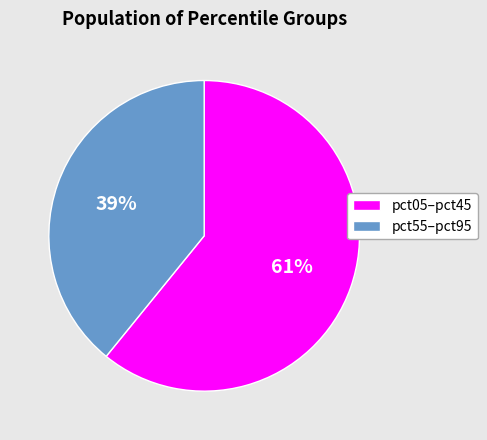

Count the number of slices in the pie.

2